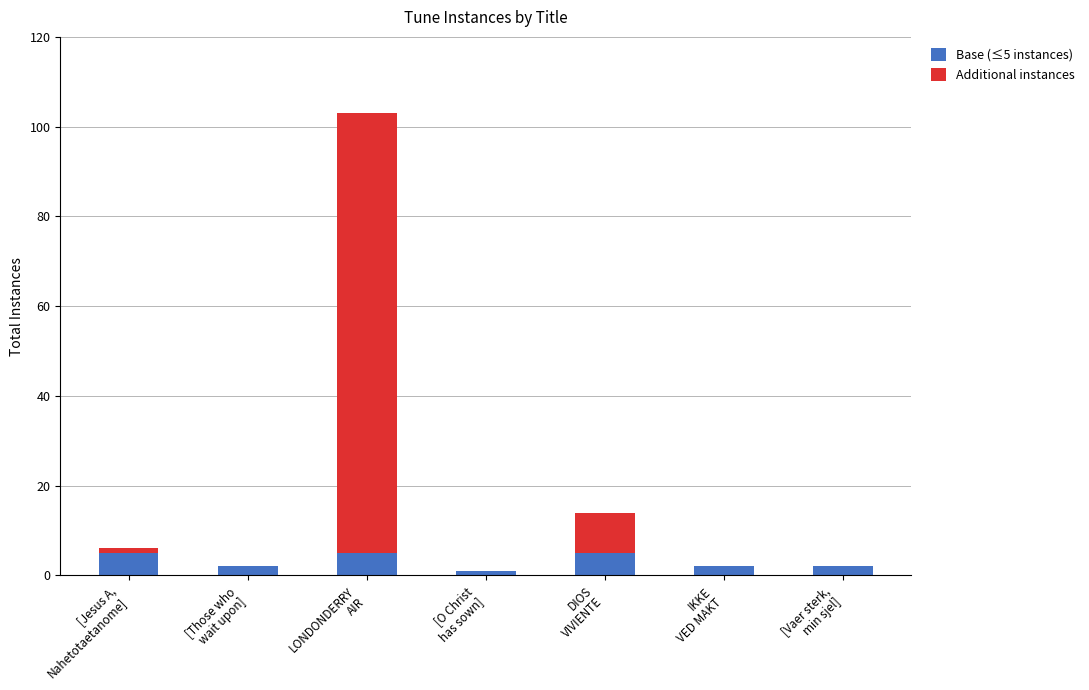

What are all the series names shown in the legend?

Base (≤5 instances), Additional instances